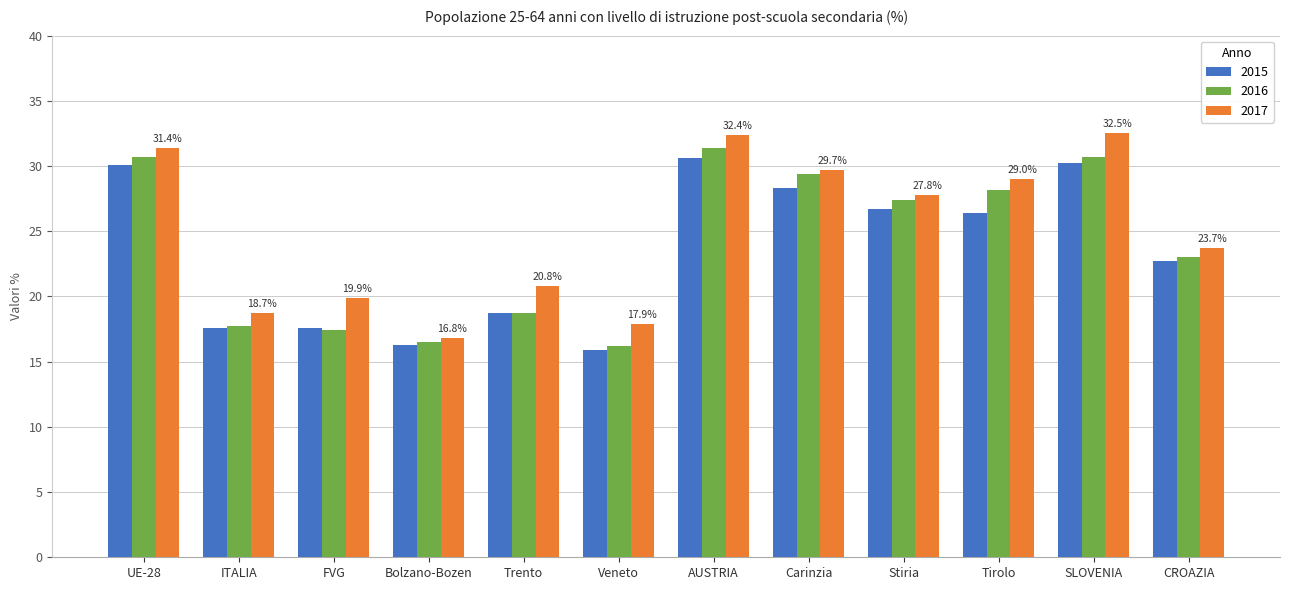

How many categories are shown in the chart?

12